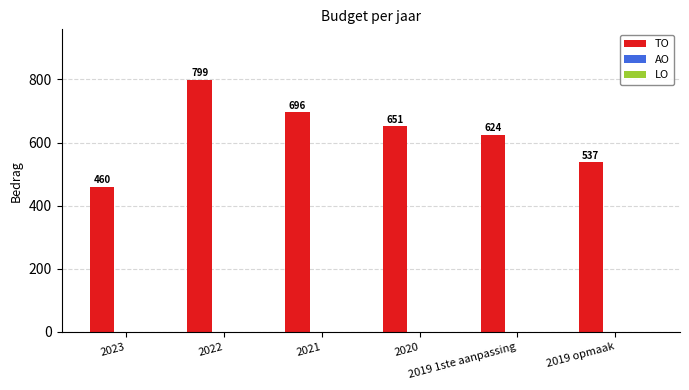

What is the value of the 6th bar from the left?

537